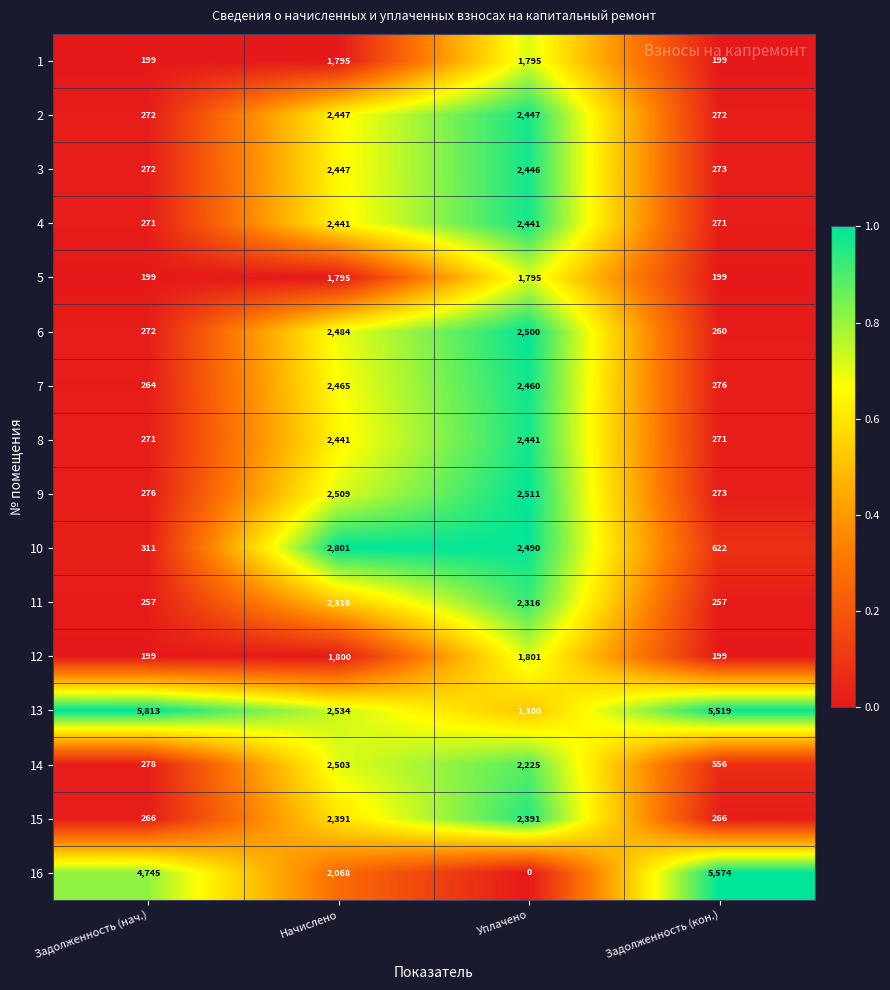

Count the number of data series in this chart.

16